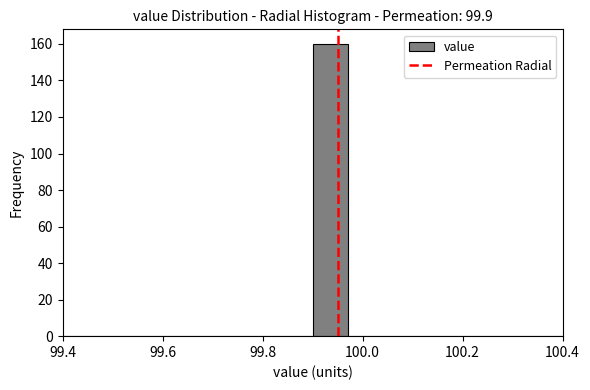

Around what value on the x-axis is the tallest bar? Give the approximate position of its centre, as read against the axis.

99.94